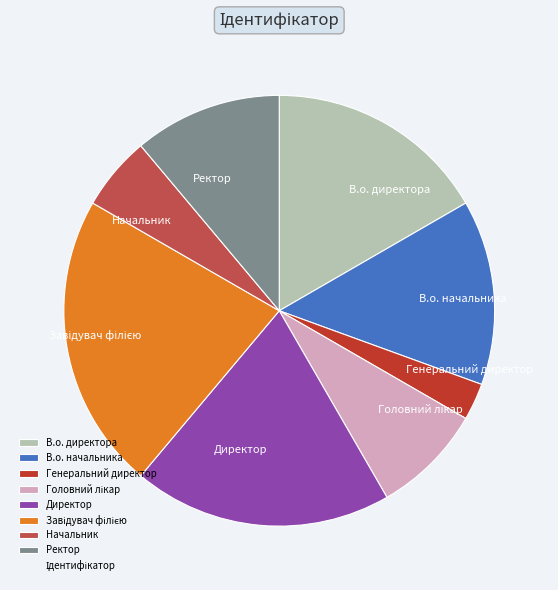

Combined, do Генеральний директор and Ректор account for over 50%?

No